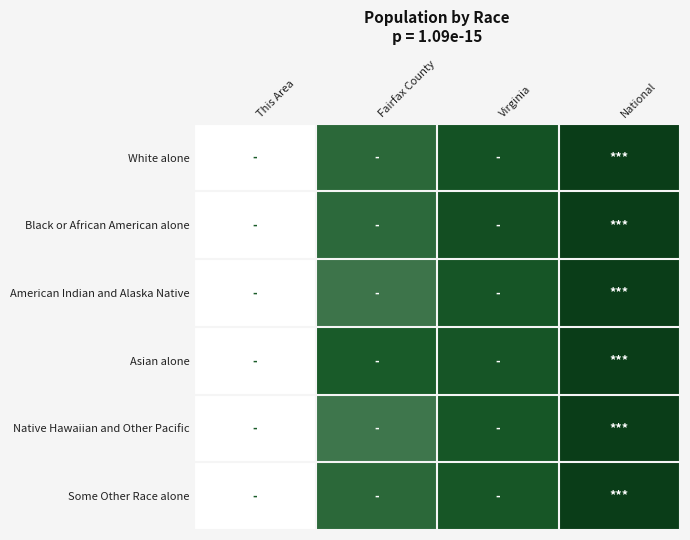

Rank the series at Virginia from highest to lowest value.

Black or African American alone, White alone, Asian alone, American Indian and Alaska Native, Native Hawaiian and Other Pacific, Some Other Race alone